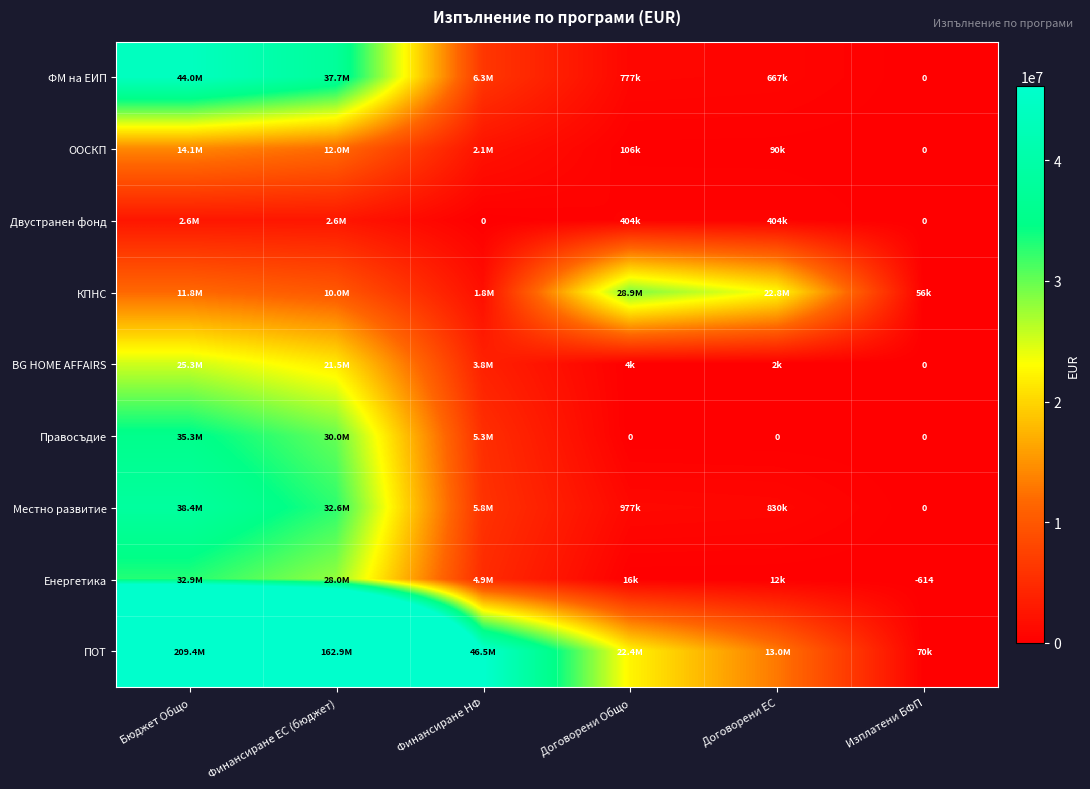

Where does the ООСКП series first go above 2112320?

Бюджет Общо